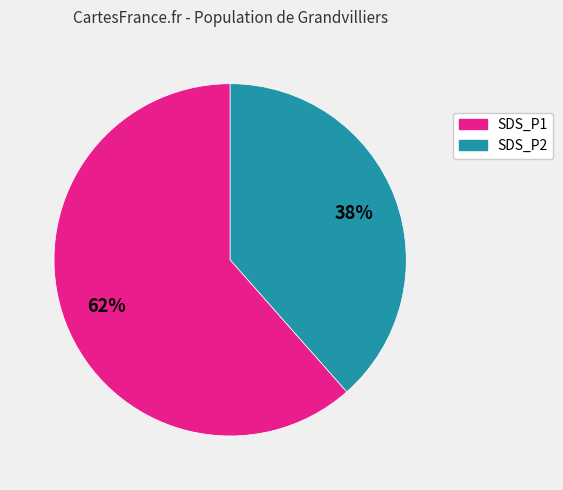

To the nearest percent, what is the average slice percentage?

50%